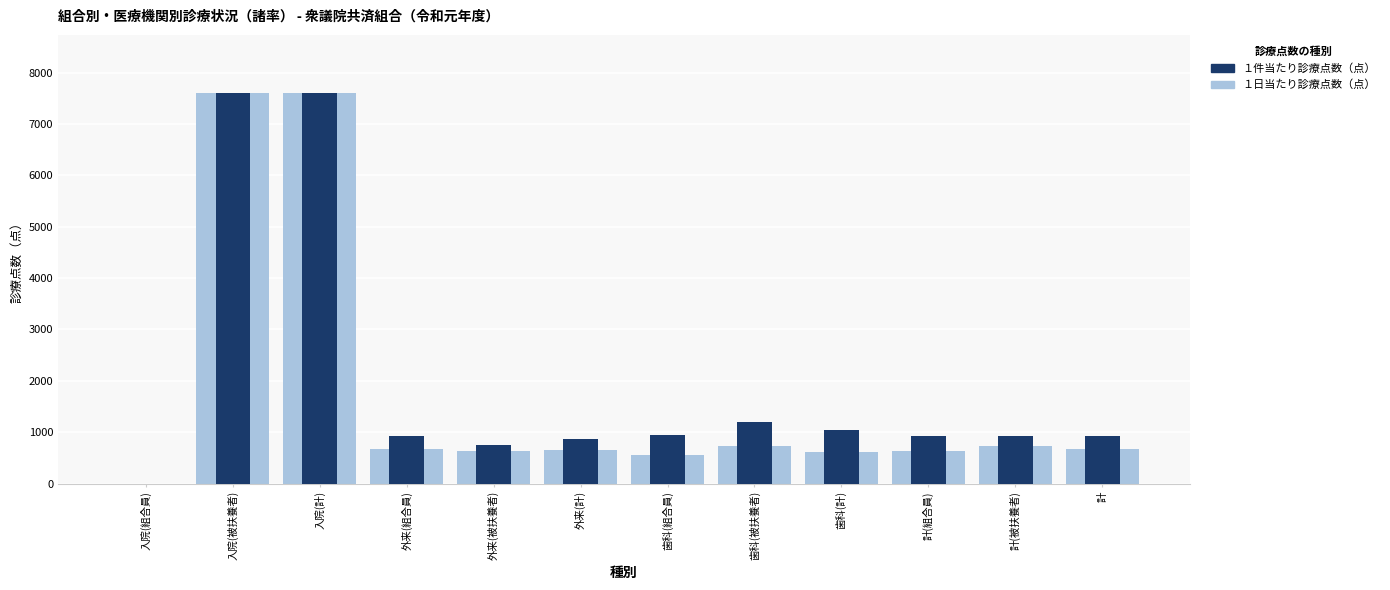

What is the label of the 11th bar from the left?

計(被扶養者)